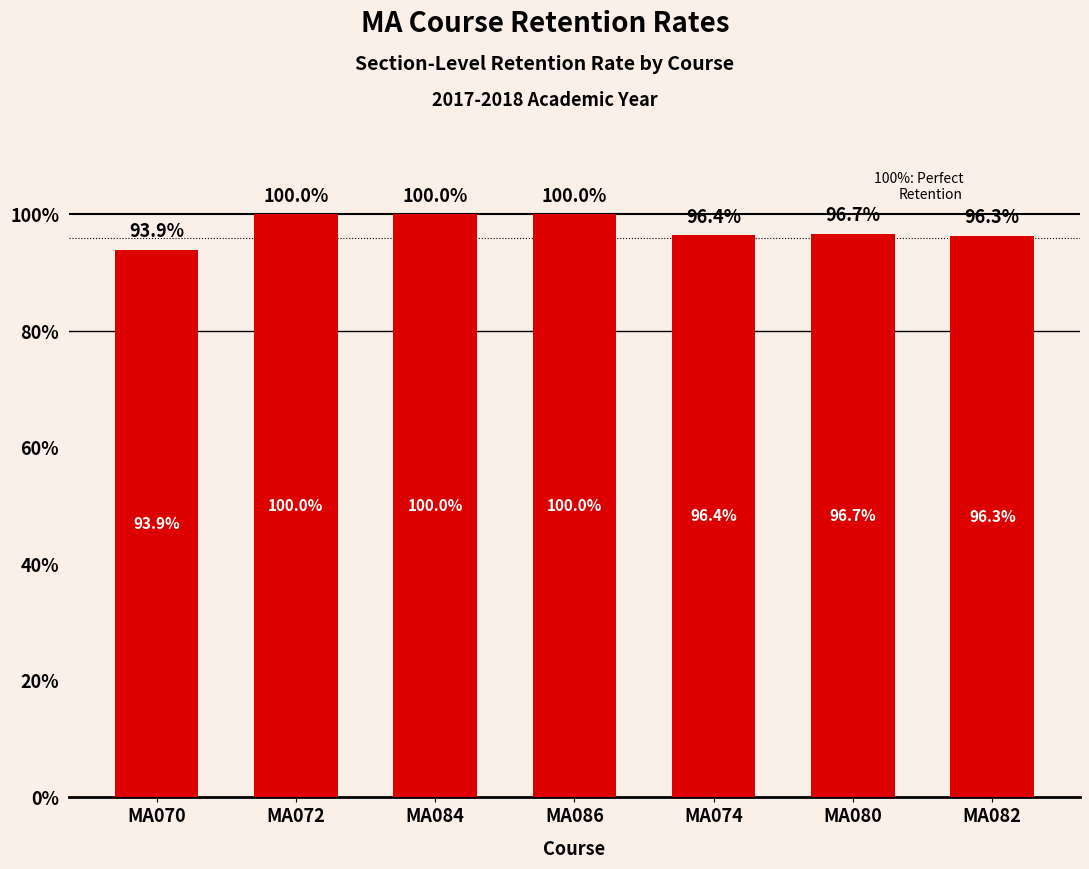

Which has a higher value, MA080 or MA074?

MA080